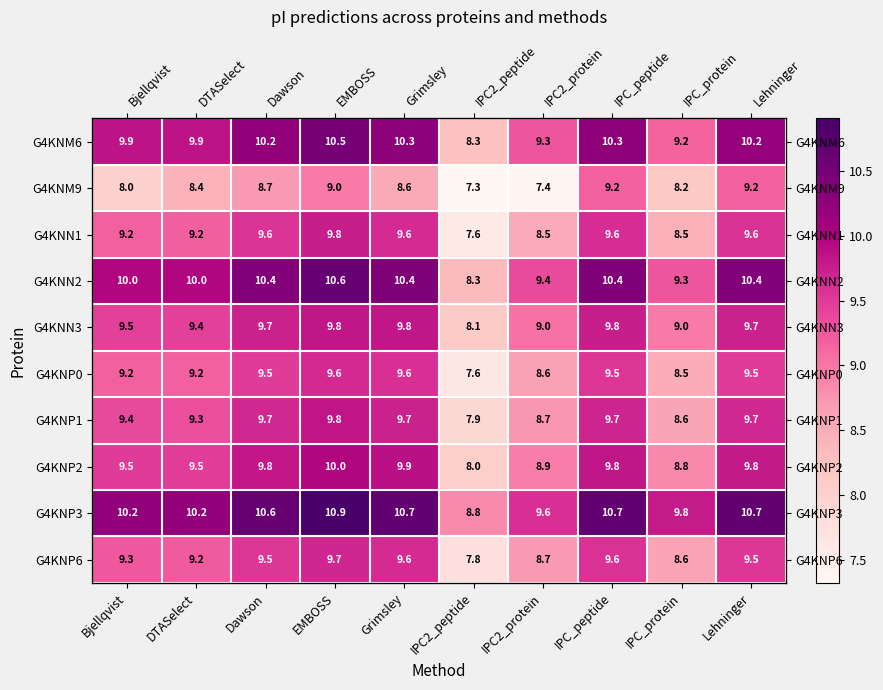

The G4KNP1 series shows 9.7 at Grimsley. True or false?

True